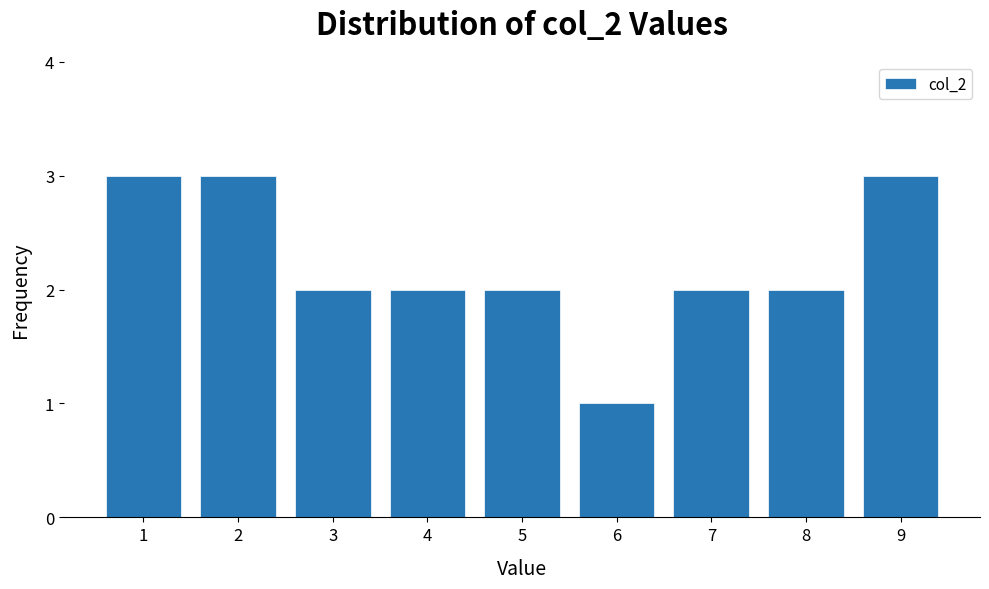

Reading left to right, transcribe all the data shown in this chart.

3	3	2	2	2	1	2	2	3